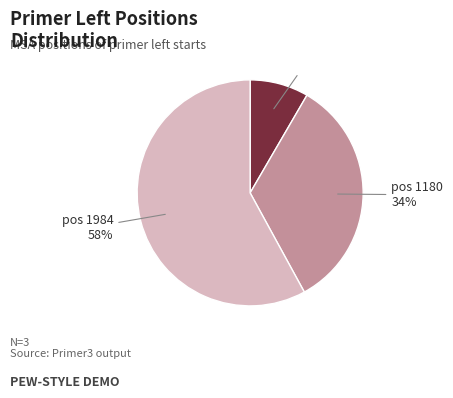

Is it true that pos 295 is 8% of the pie?

True